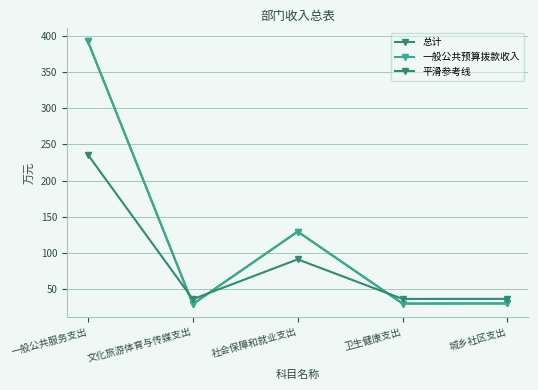

At how many categories does at least one series exceed 282?

1